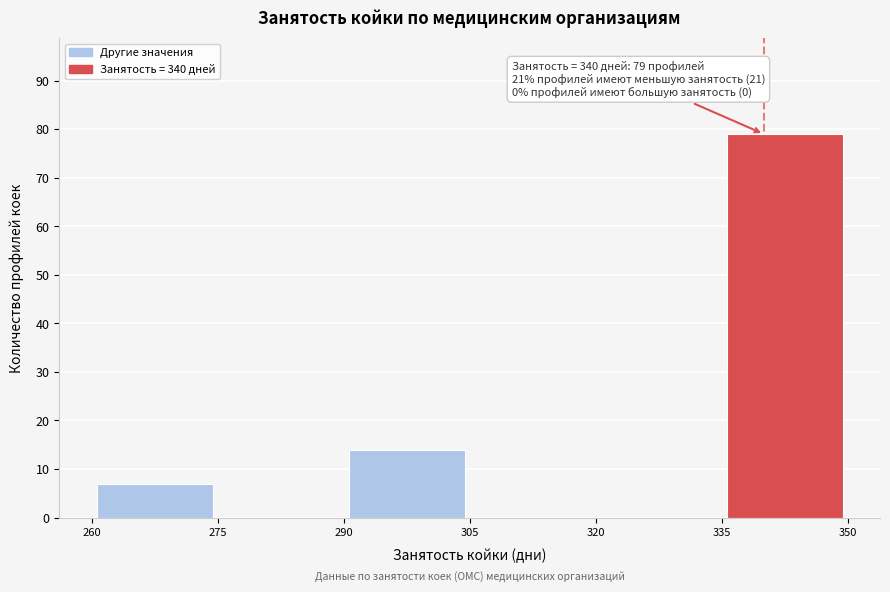

Which range on the x-axis has the tallest bar?

335 to 350